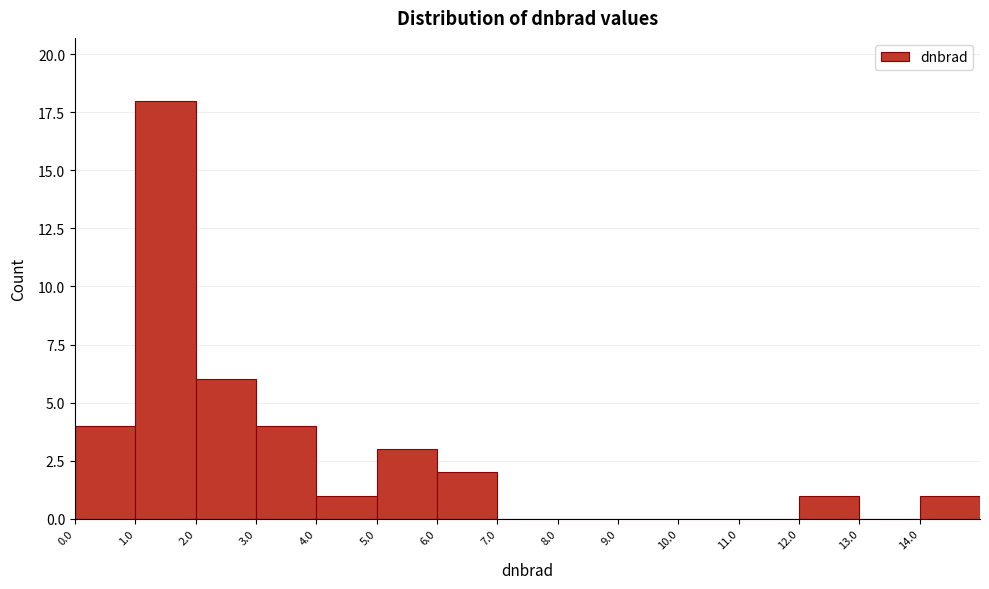

Over which range of the x-axis is the bar tallest?

1 to 2